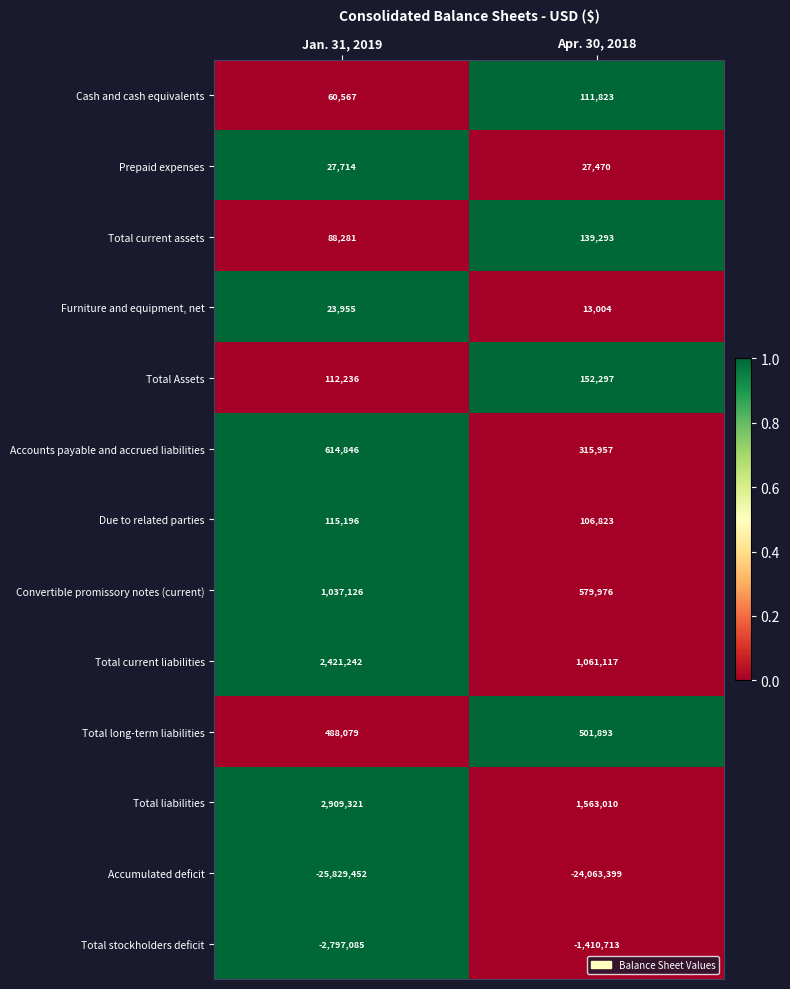

At which category is the sum across all series the highest?

Jan. 31, 2019